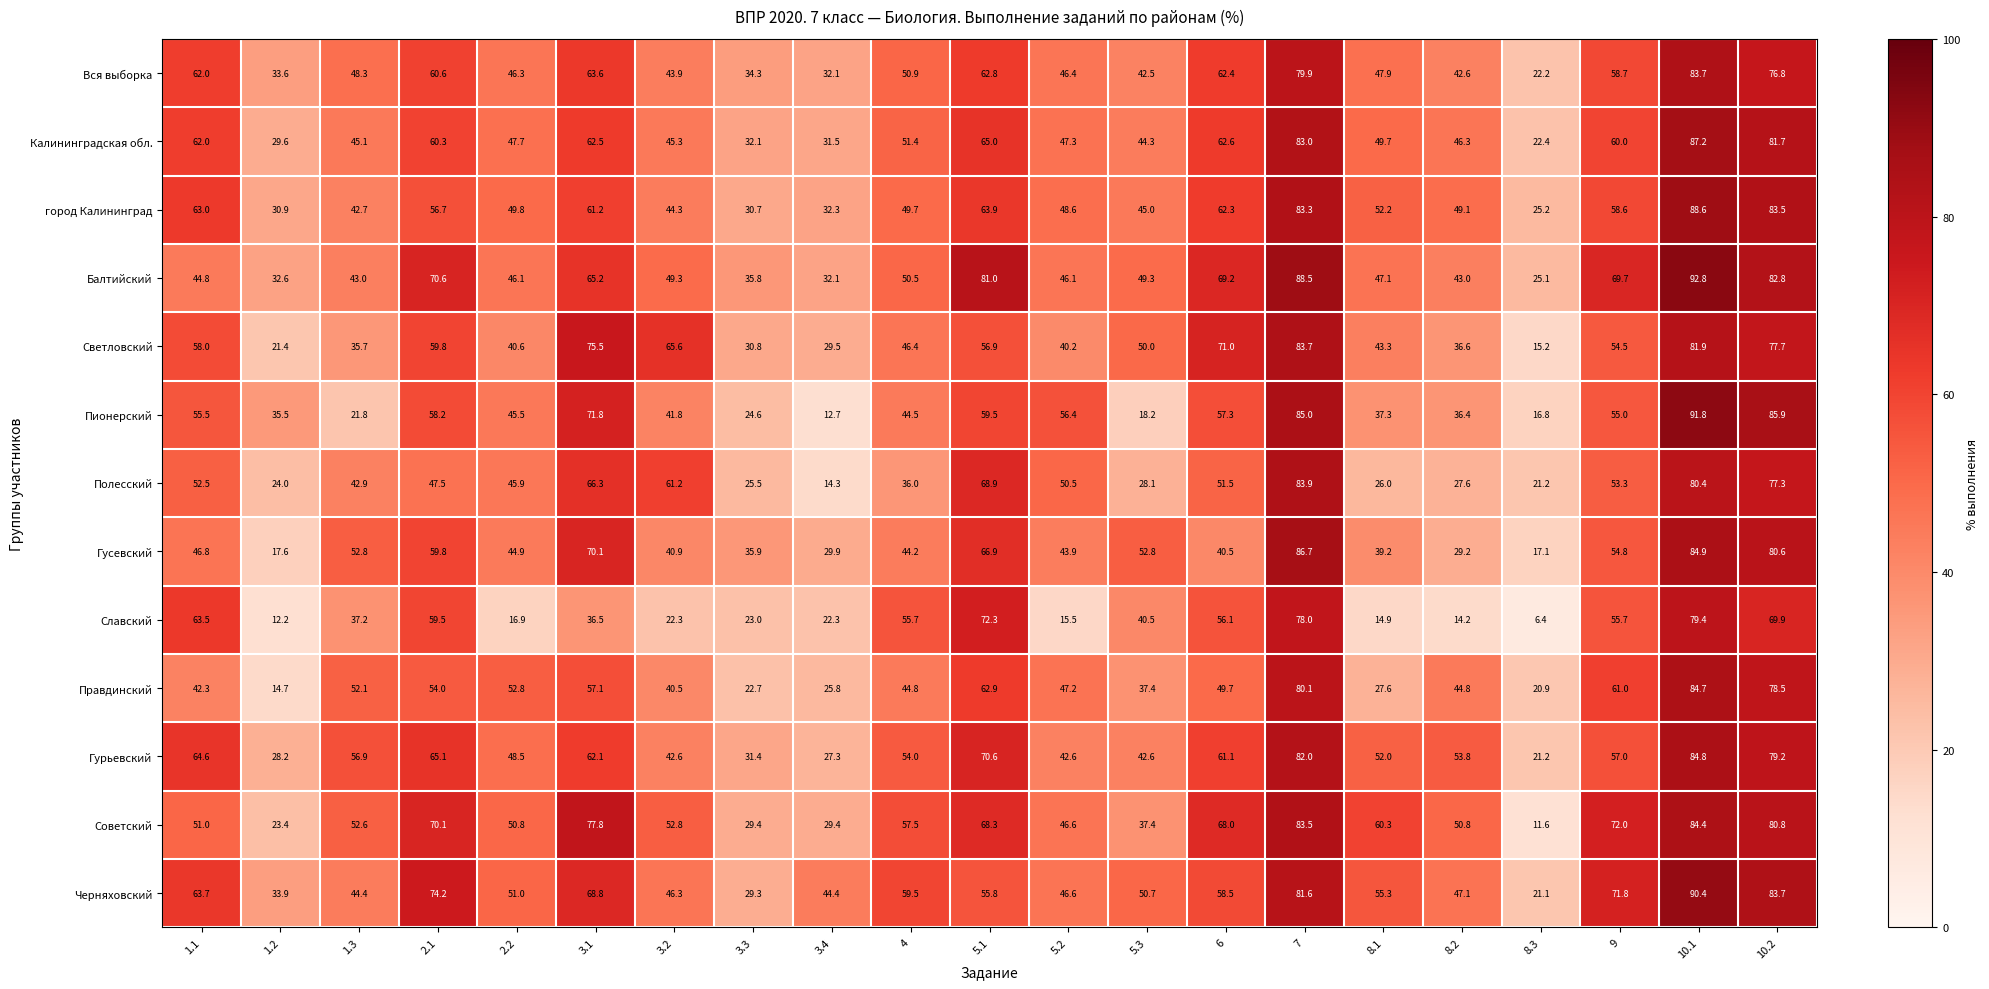

At how many categories does at least one series exceed 58?

12